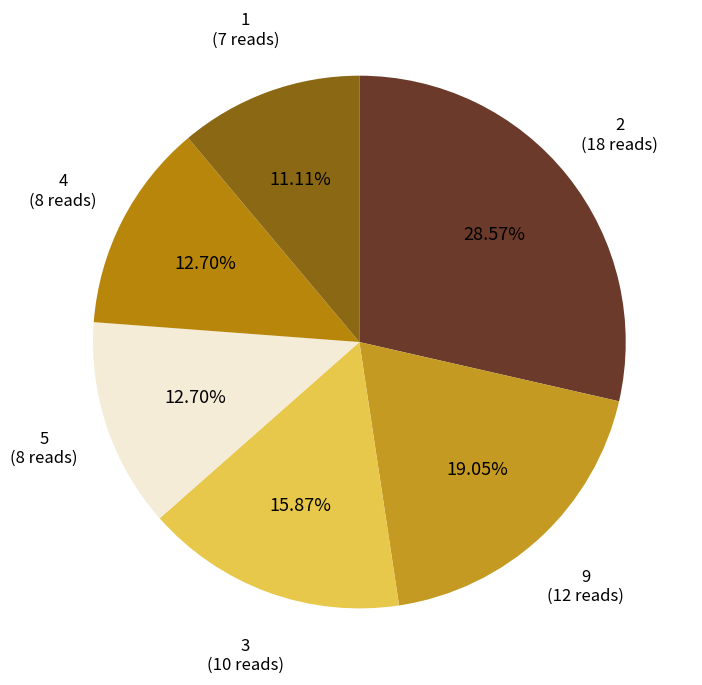

To the nearest percent, what is the average slice percentage?

17%